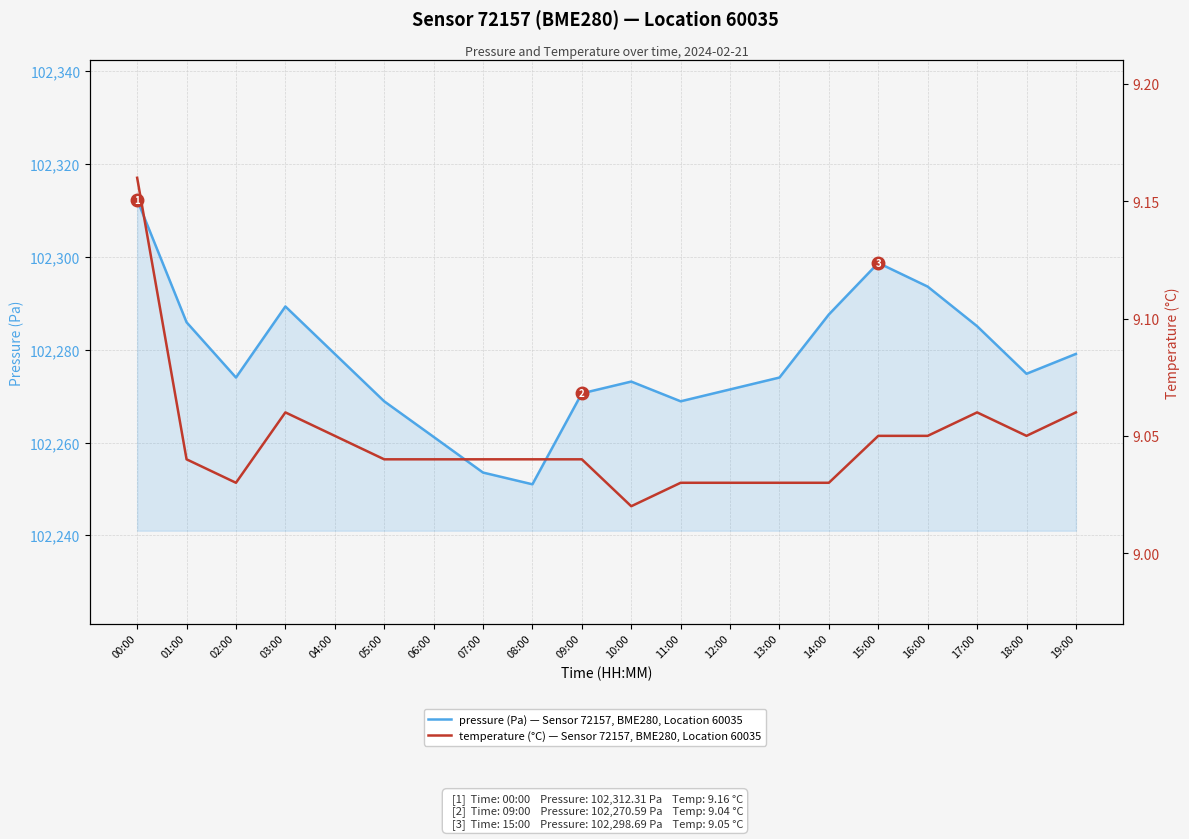

Rank the series at 15:00 from lowest to highest value.

temperature (°C), pressure (Pa)